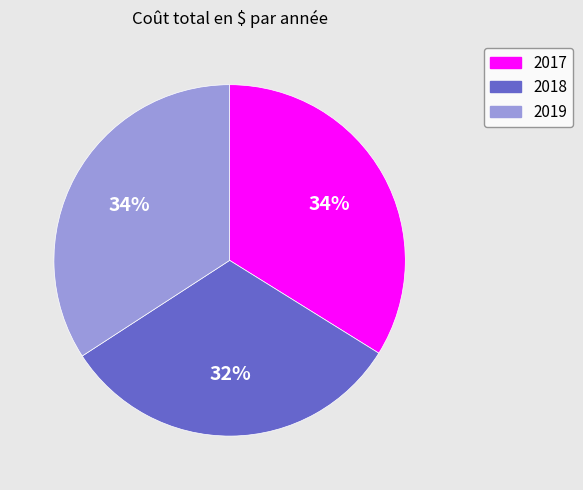

Is 2018 the majority of the pie?

No